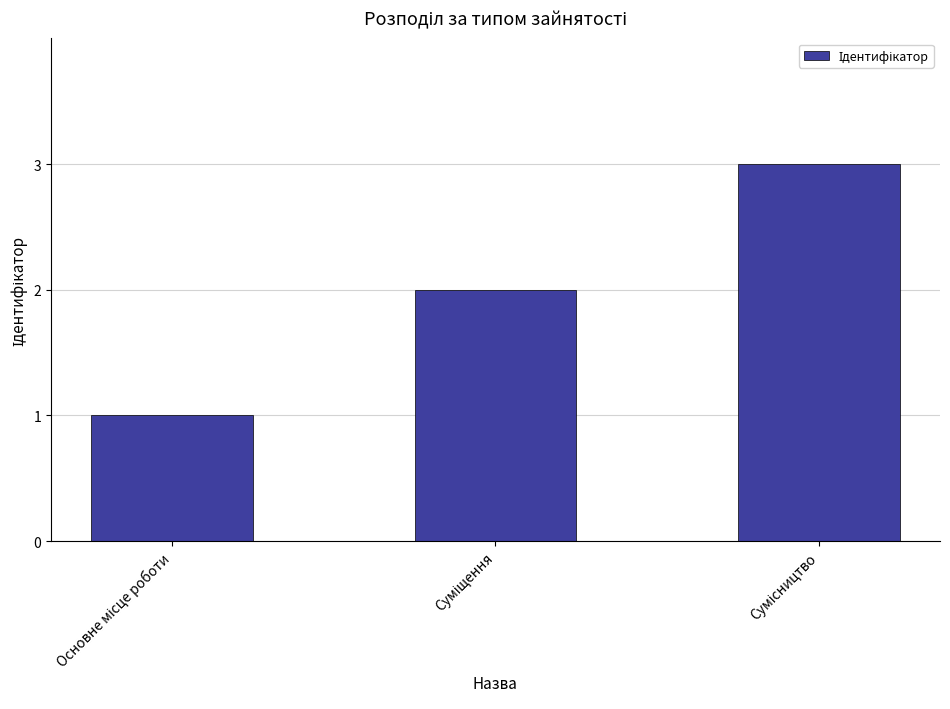

What is the difference between the maximum and minimum values?

2